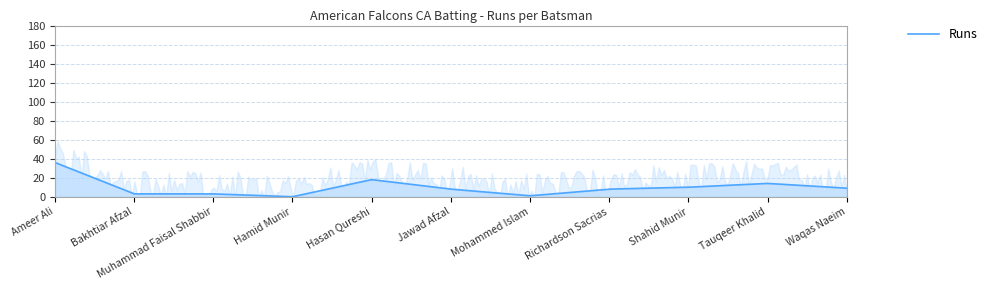

Where is the first local minimum?

Hamid Munir